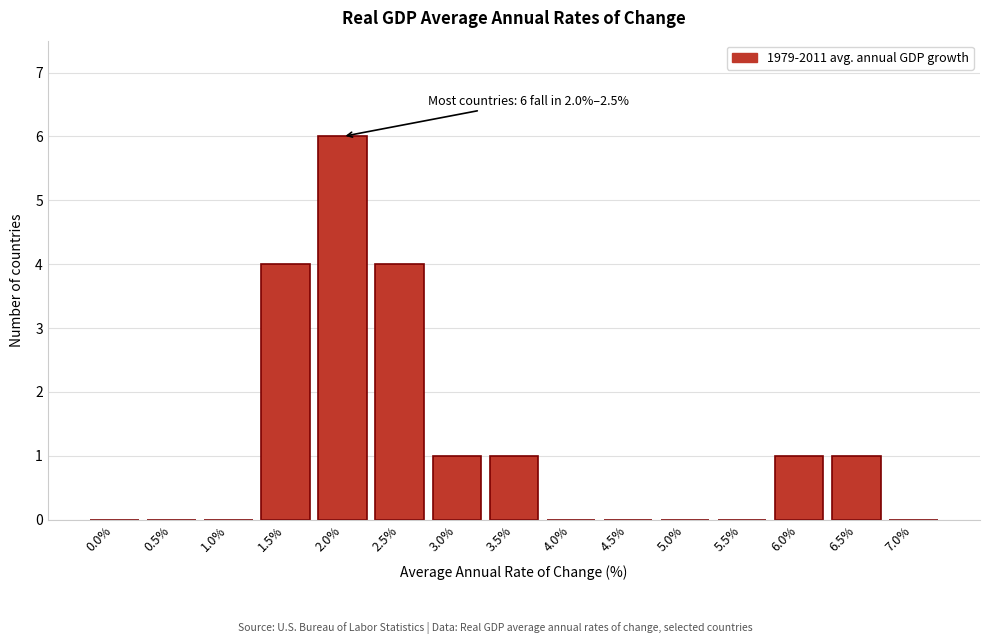

Reading left to right, transcribe all the data shown in this chart.

0.0%=0	0.5%=0	1.0%=0	1.5%=4	2.0%=6	2.5%=4	3.0%=1	3.5%=1	4.0%=0	4.5%=0	5.0%=0	5.5%=0	6.0%=1	6.5%=1	7.0%=0